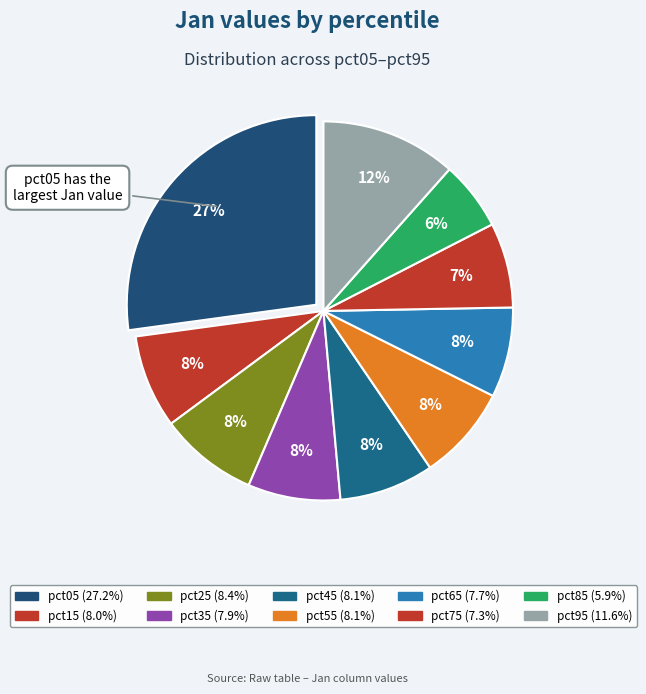

Count the number of slices in the pie.

10